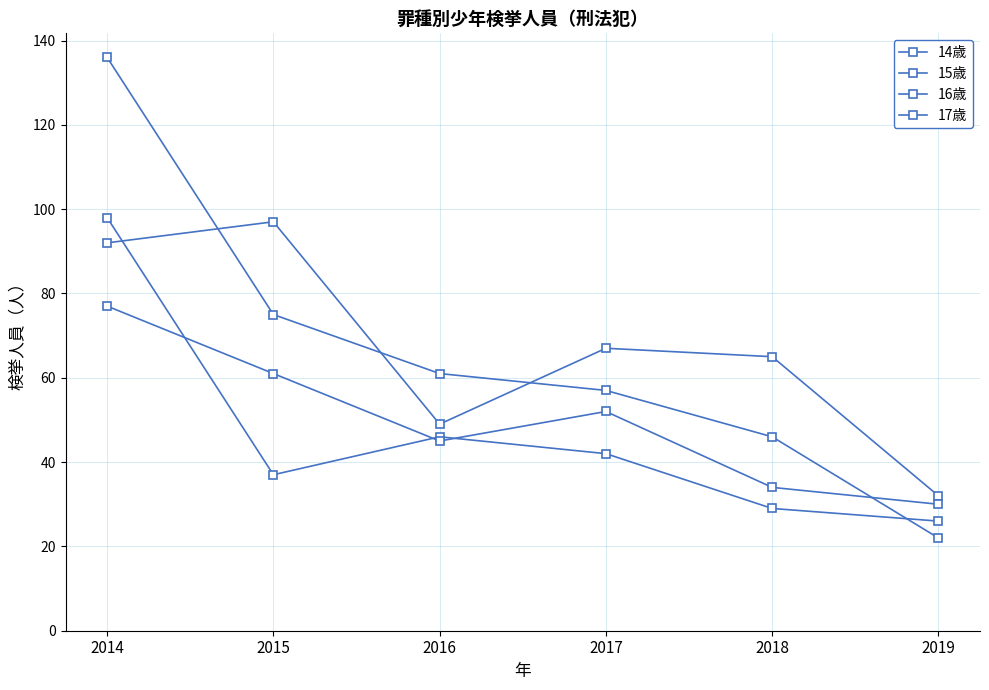

Is this an area chart (filled region under the line)?

No